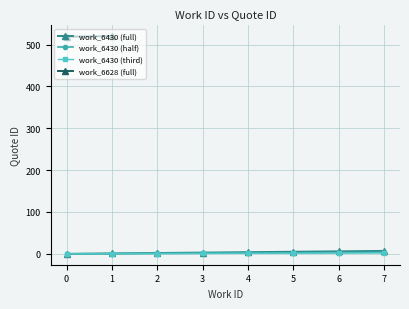

True or false: the data has more than 0 interior local peaks.

False